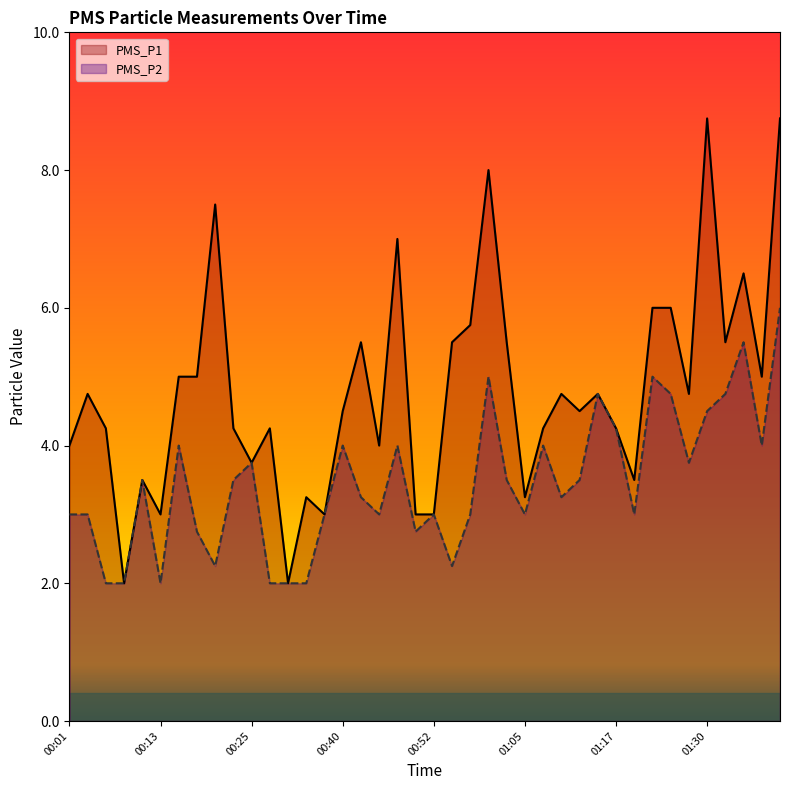

What is the difference between the maximum and second lowest values in the PMS_P1 series?

6.8